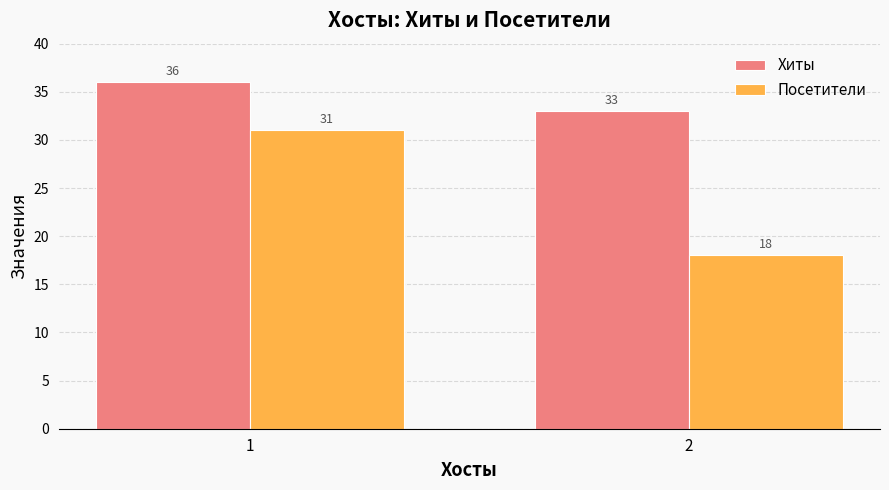

Which series has the largest total across all categories?

Хиты